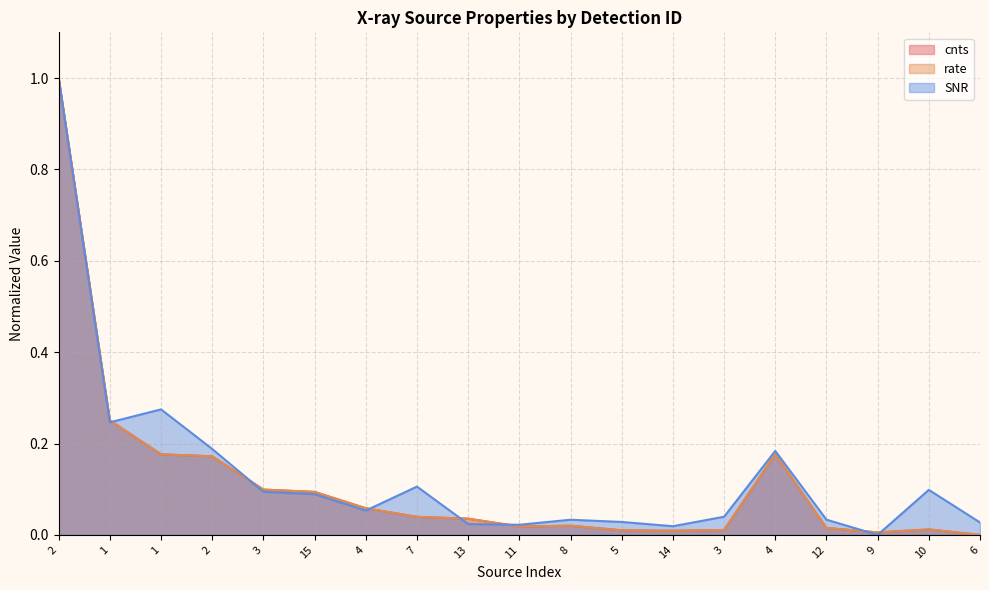

What is the average value of the SNR series?

0.1